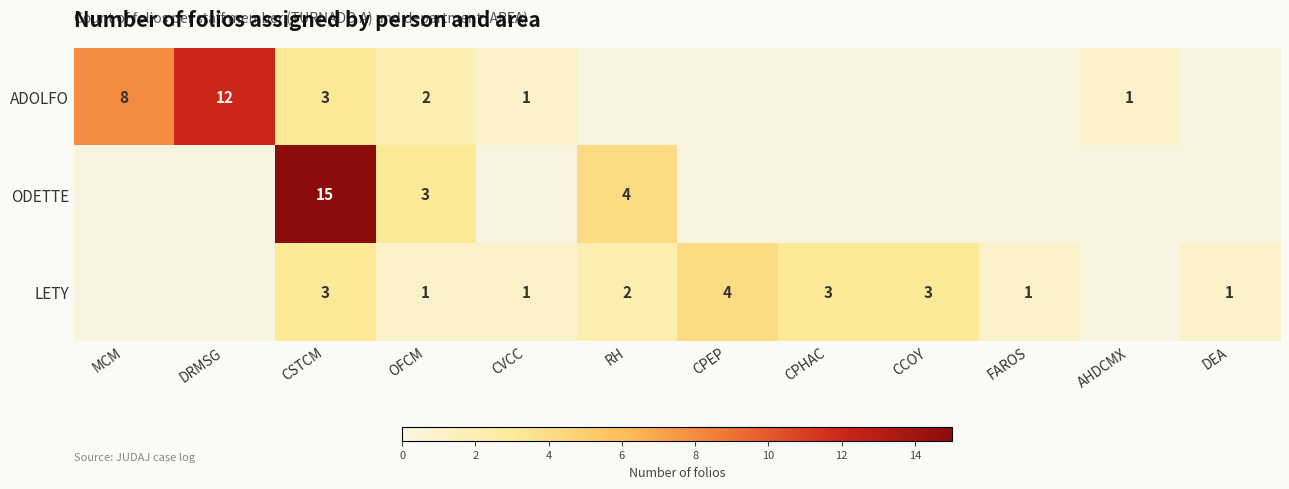

The value of LETY at RH is 1. True or false?

False